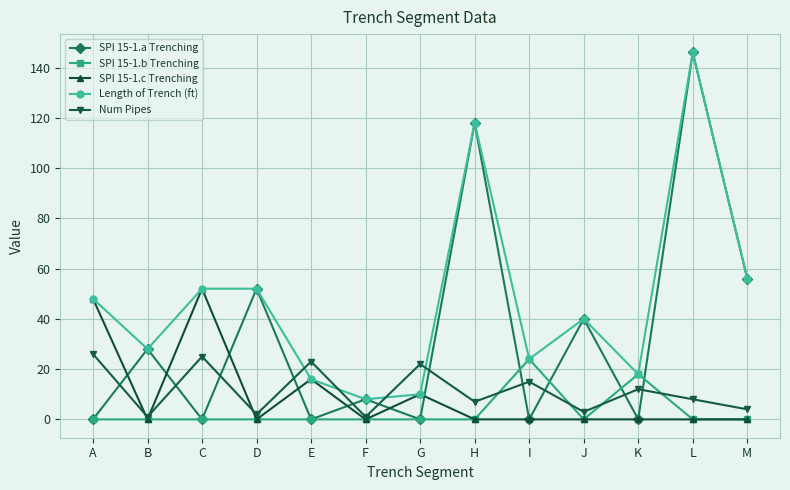

Where do Num Pipes and SPI 15-1.a Trenching first cross each other?

A and B